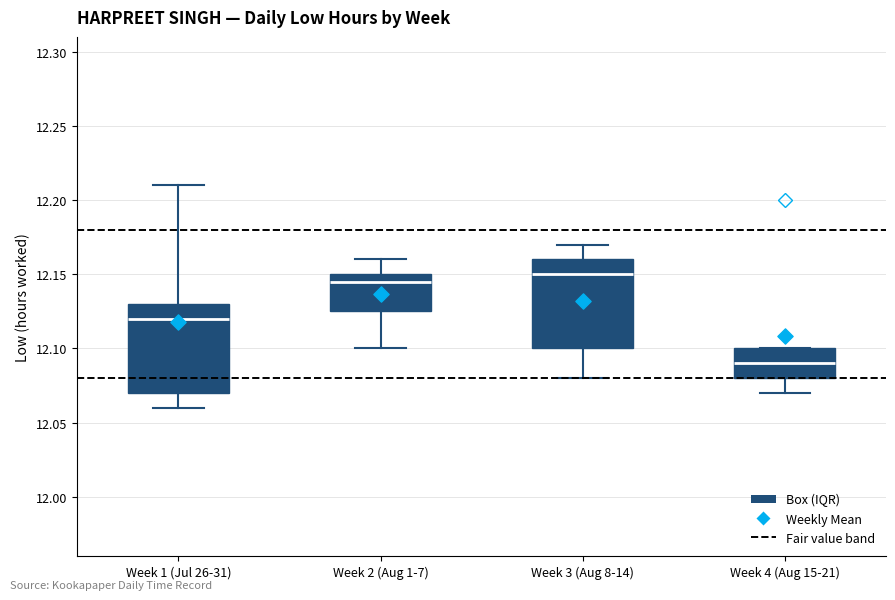

Where is the lower edge of the box for Week 1 (Jul 26-31) on the y-axis? The values are not printed on the chart, so give them approximately, as read against the axis.

12.070